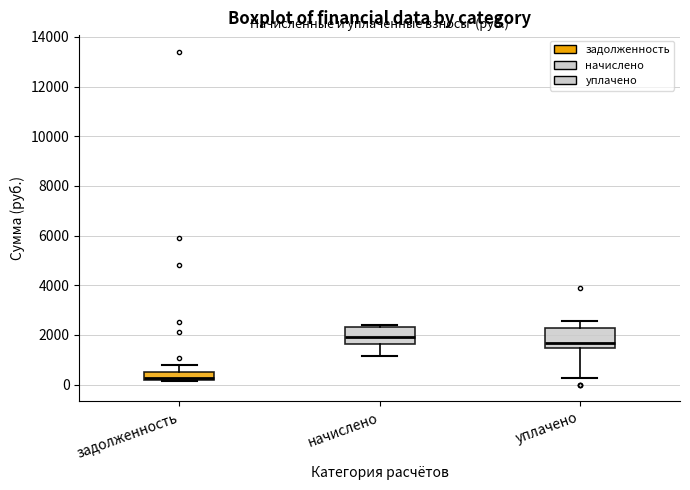

Which box has the lowest median line?

задолженность